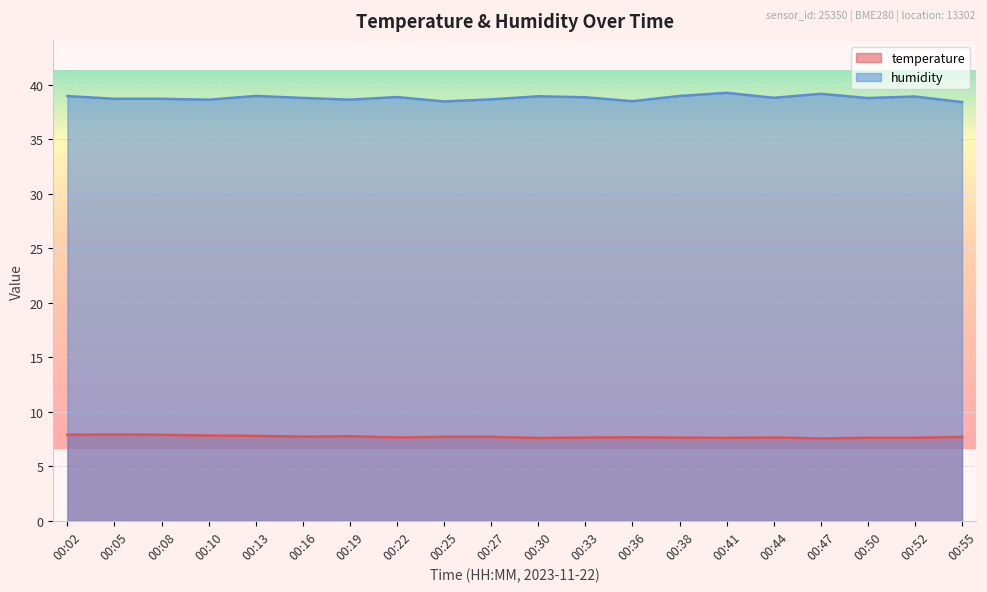

At which label does temperature reach its minimum?

00:47